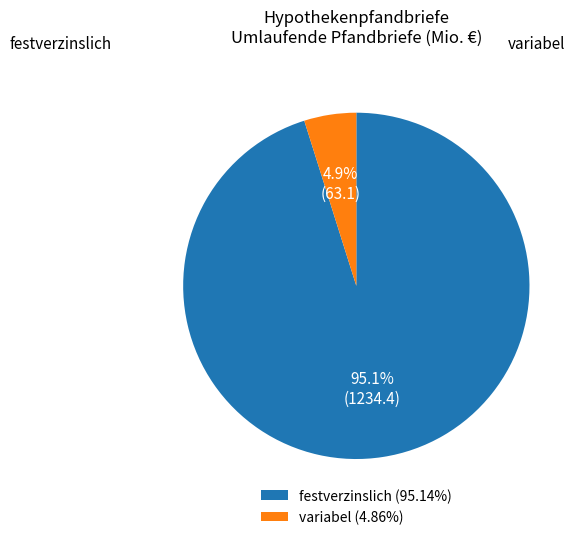

How much of the chart is everything except festverzinslich (95.14%)?

4.9%